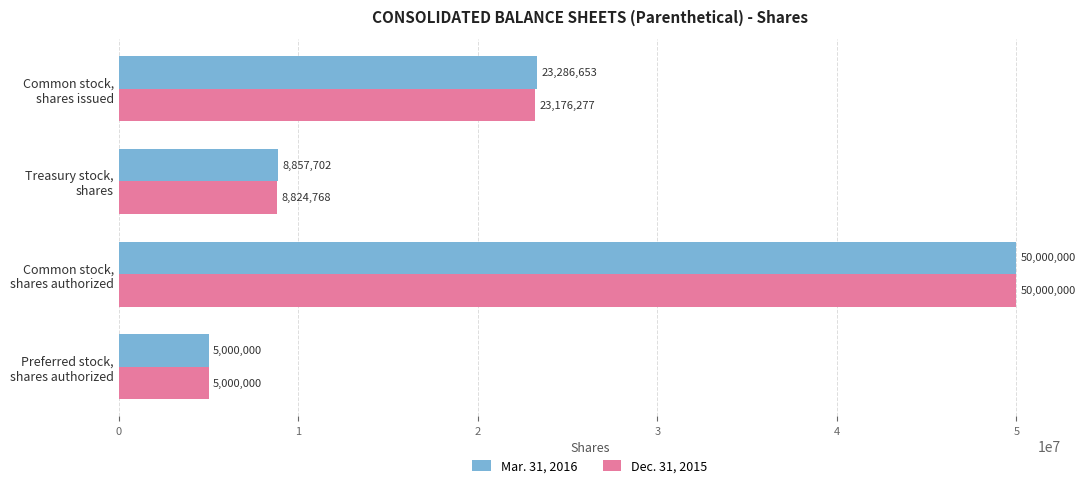

What is the maximum value shown in the chart?

50000000